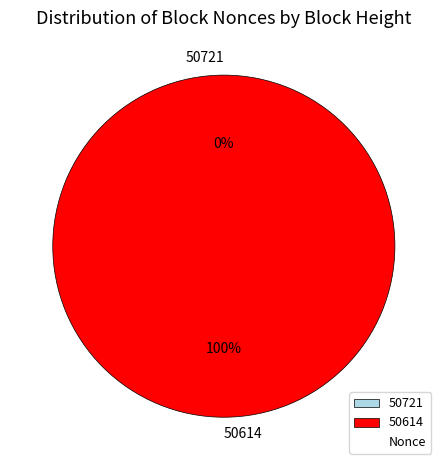

To the nearest percent, what percentage of the pie is 50614?

100%